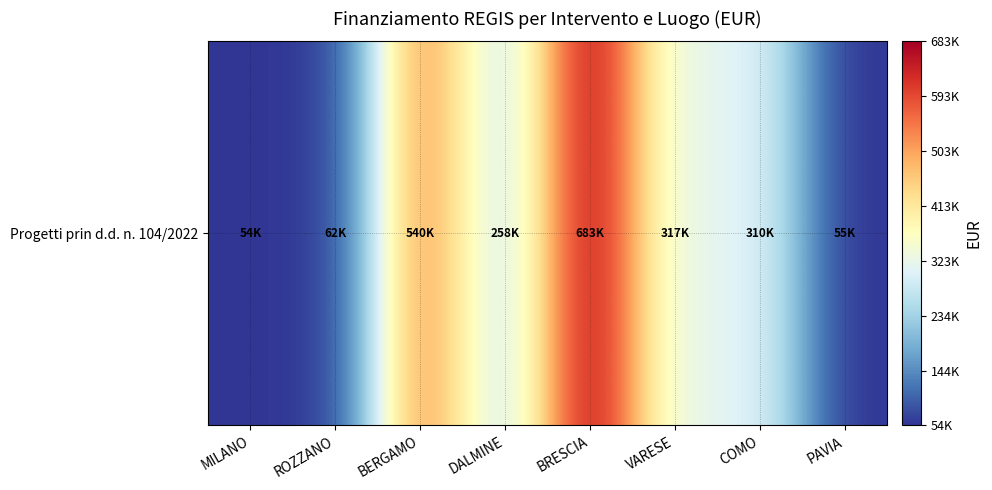

Between DALMINE and COMO, which is larger?

COMO